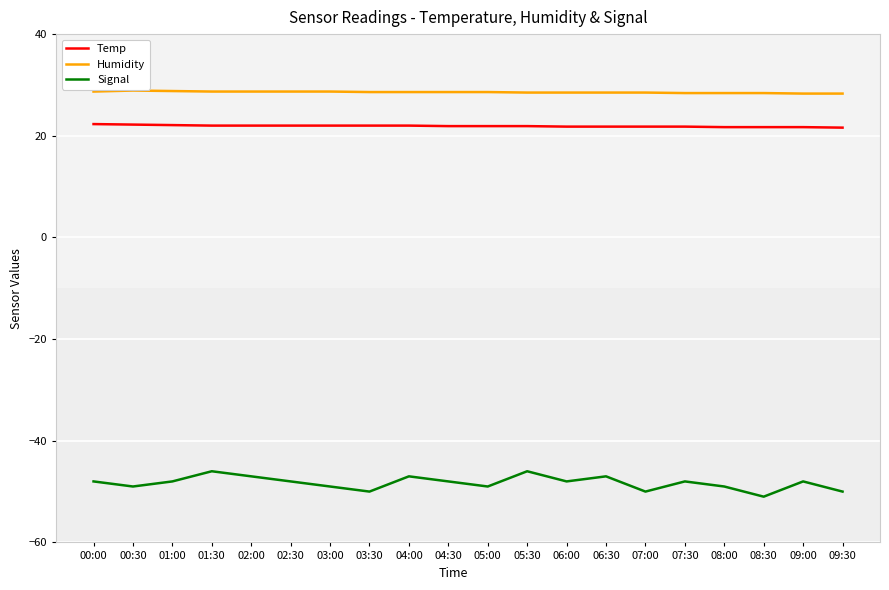

Does the chart display data point markers on the line(s)?

No